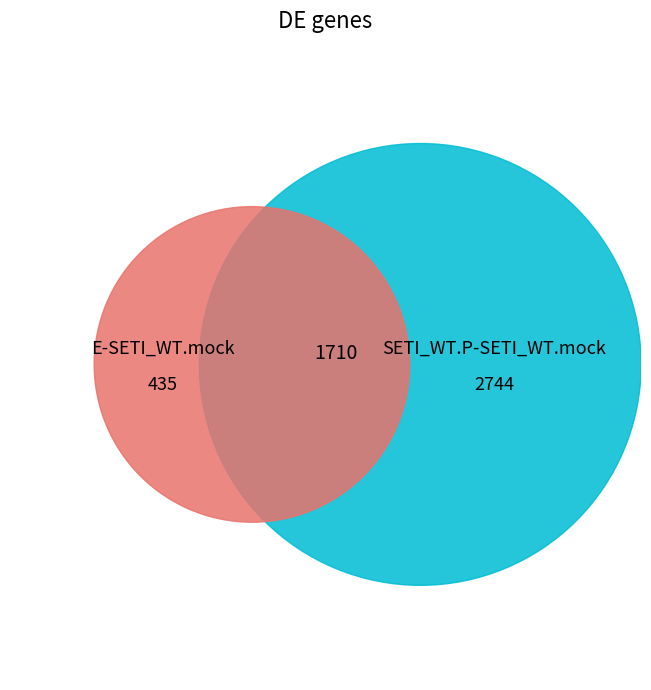

True or false: 1 accounts for 1% of the total.

False